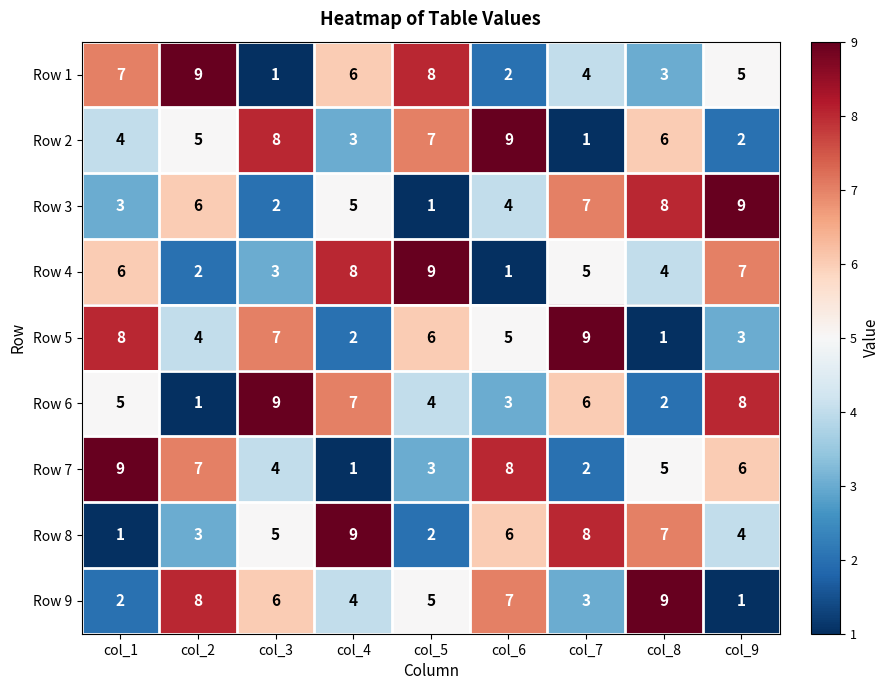

What is the spread (max minus min) of values at col_1?

8